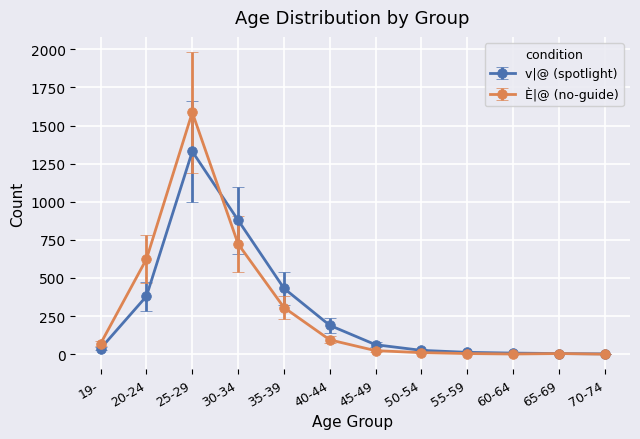

Is the value of È|@ (no-guide) at 20-24 greater than the value of v|@ (spotlight) at 65-69?

Yes